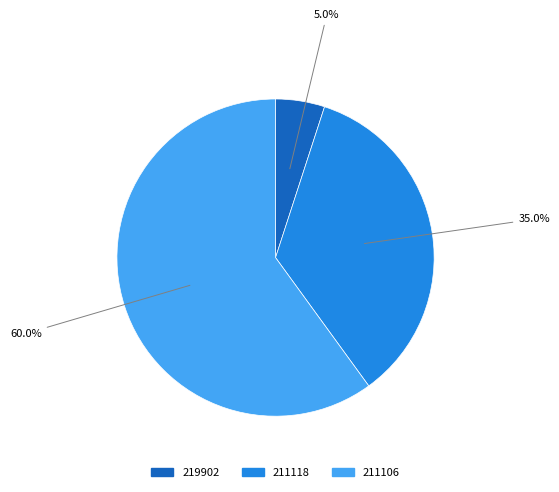

To the nearest percent, what is the combined percentage of 211118 and 211106?

95%